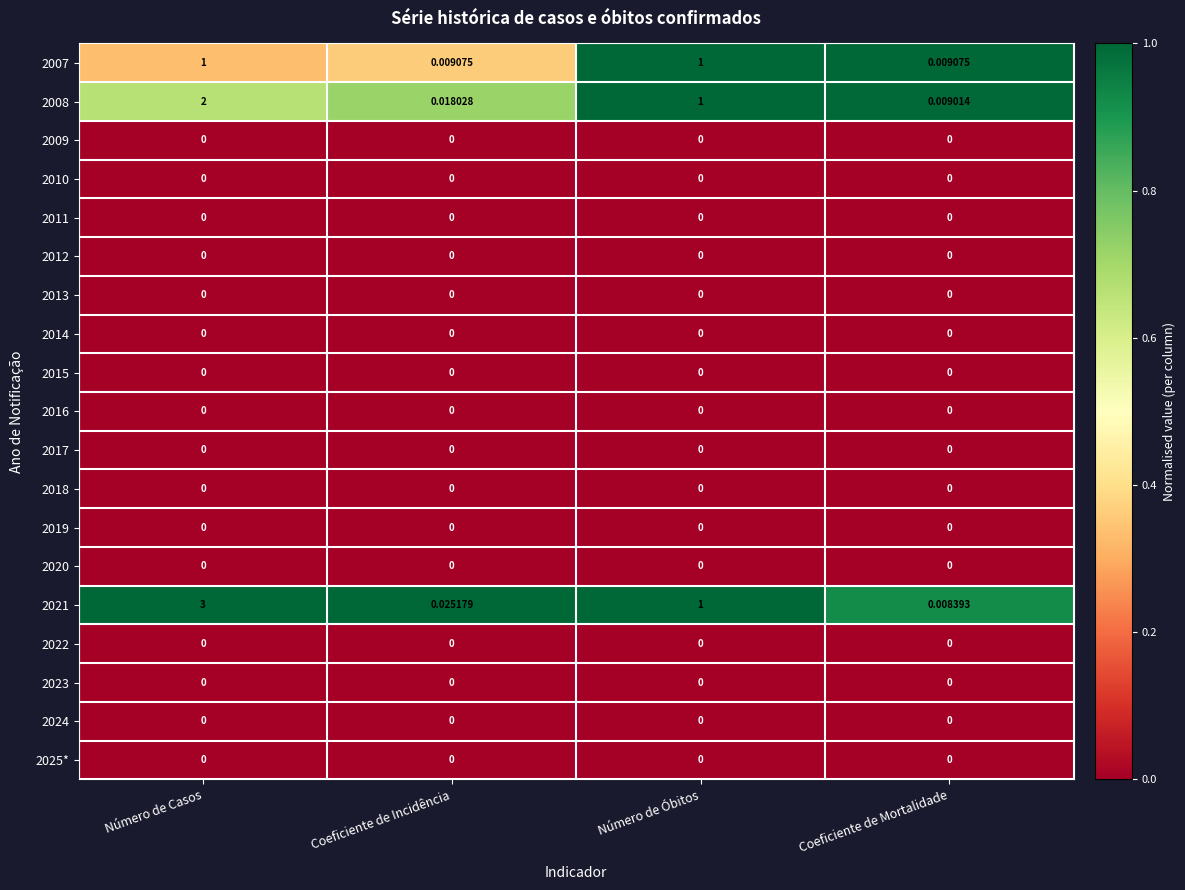

At which category does the chart reach its peak across all series?

Número de Casos